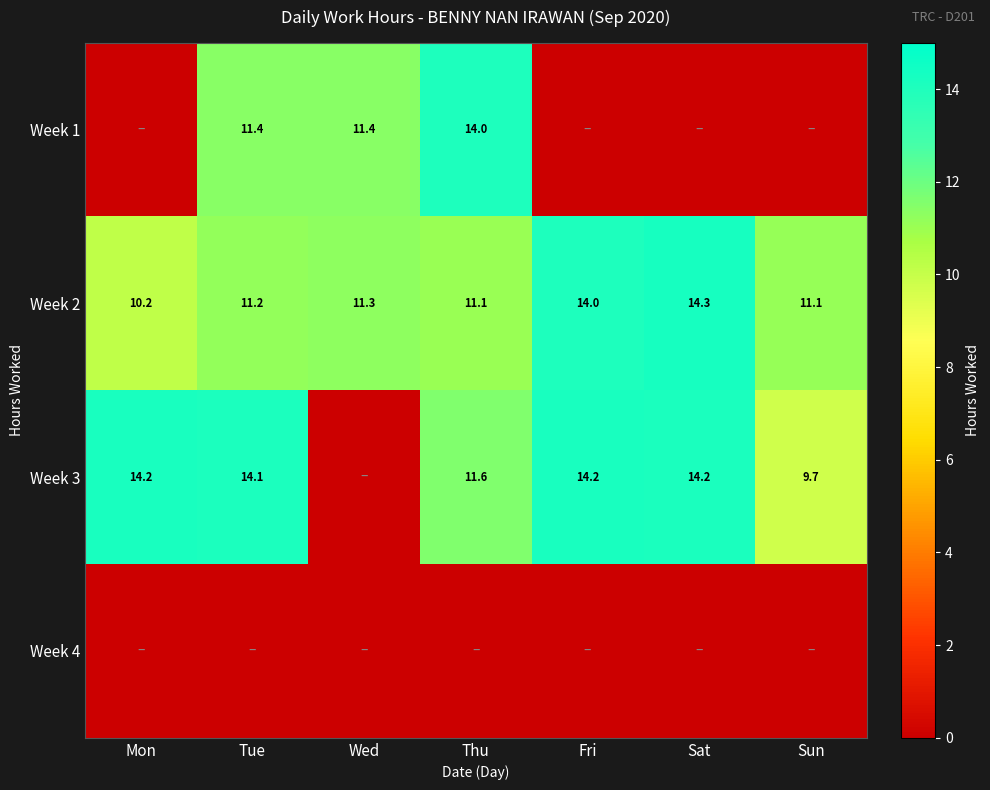

What is the sum of the Week 2 values at Tue and Sat?

25.5